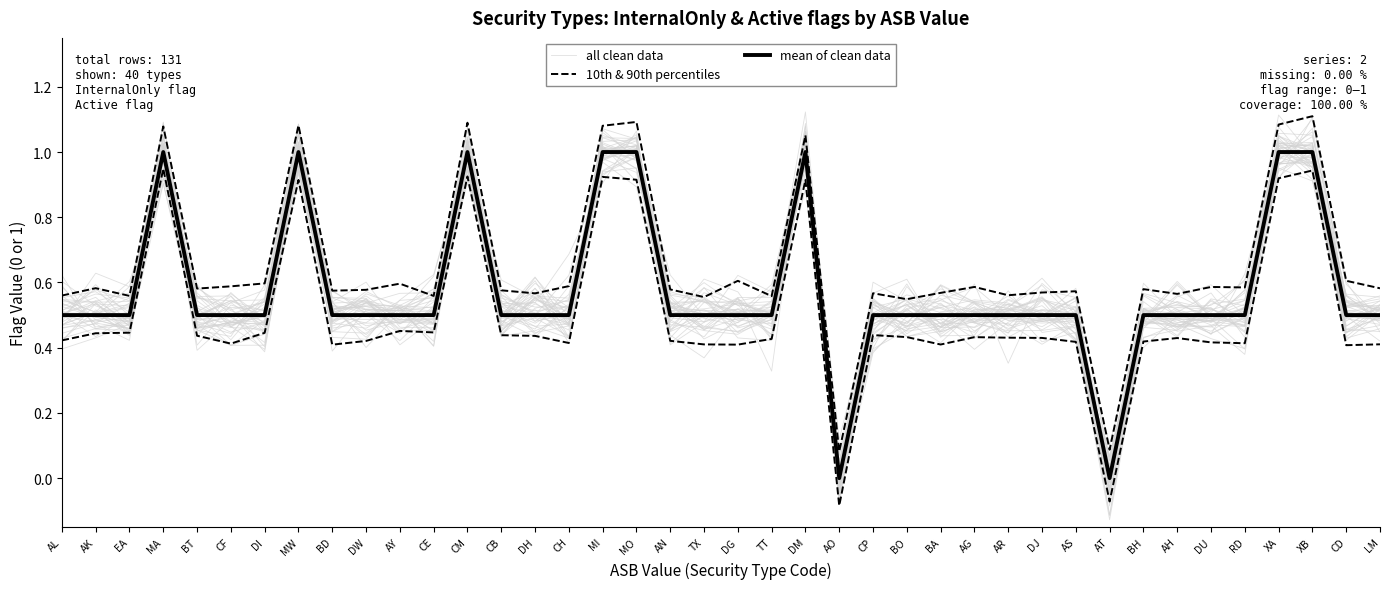

What is the sum of the 10th & 90th percentiles values at LM and MI?

1.3